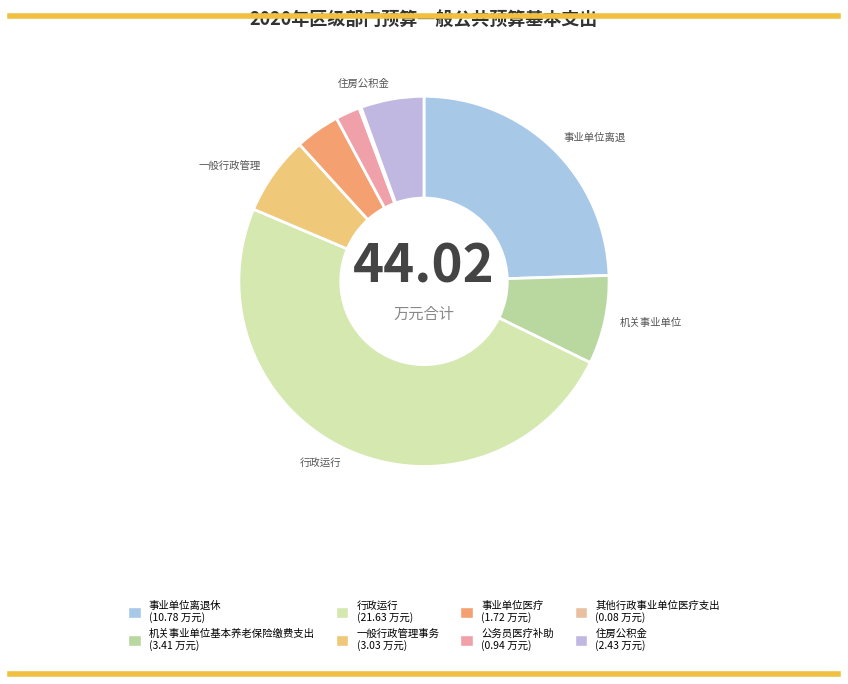

To the nearest percent, what is the difference between the largest and smallest slice percentages?

49%